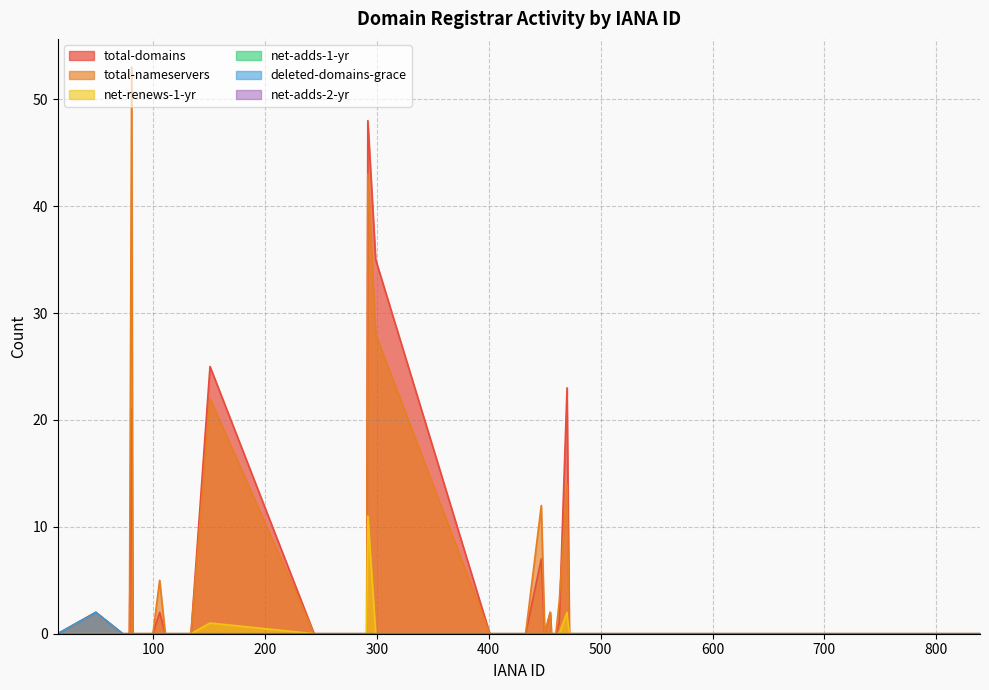

How many deleted-domains-grace values are between 0 and 1?

39